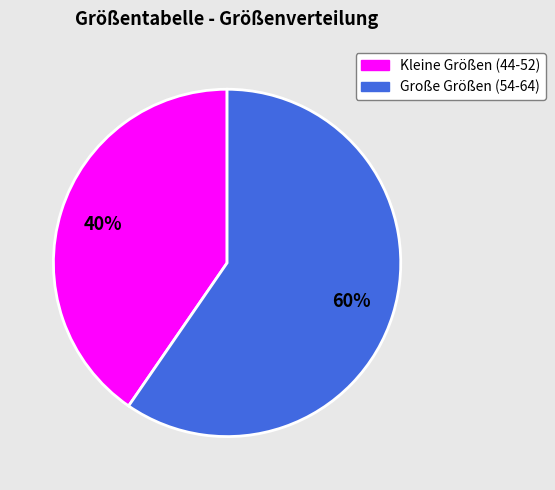

How many segments does this pie chart have?

2